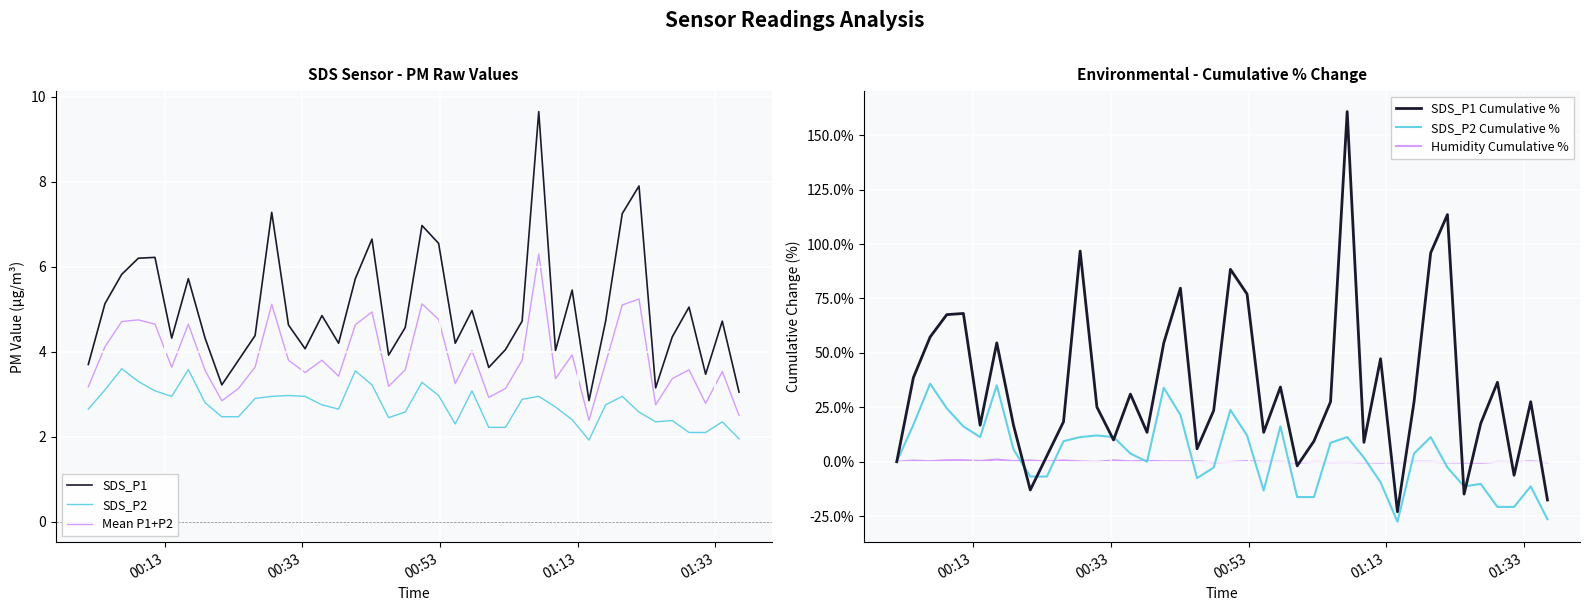

How many values in the SDS_P2 Cumulative % series are below 3?

19